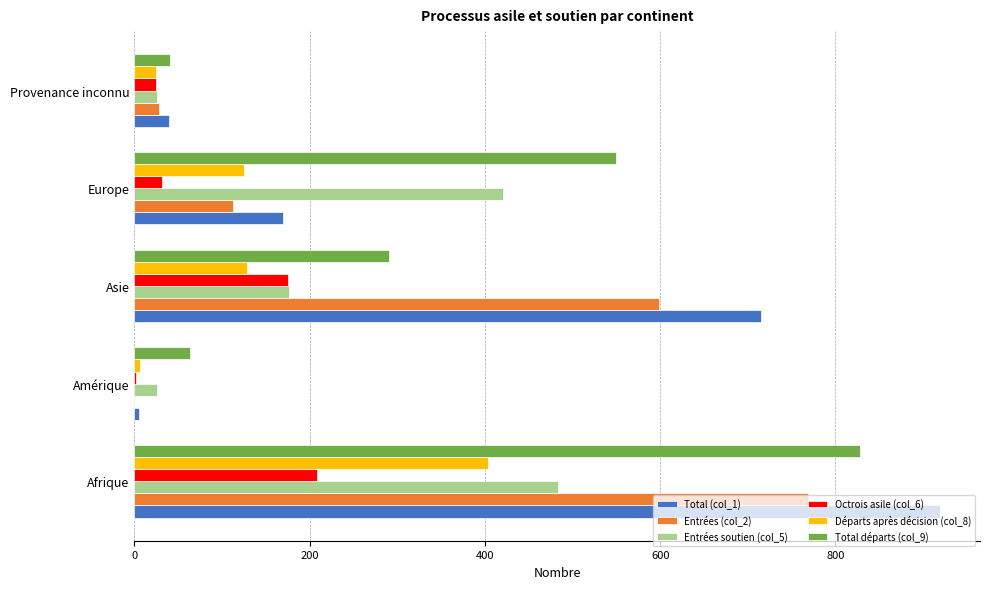

Between Asie and Europe, which series saw the biggest shift?

Total (col_1)